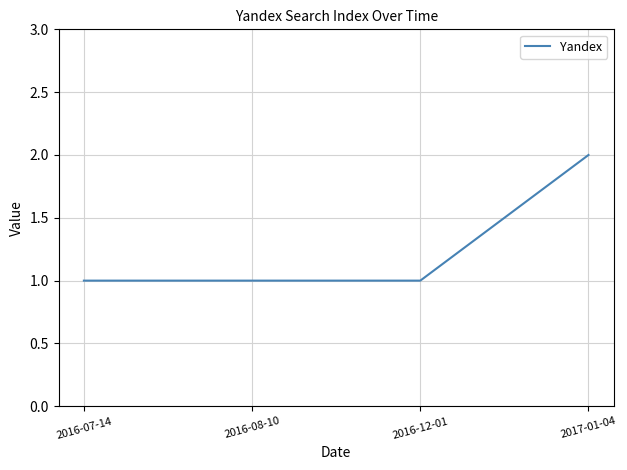

Approximately how many times larger is the value at 2016-12-01 compared to 2017-01-04?

0.5